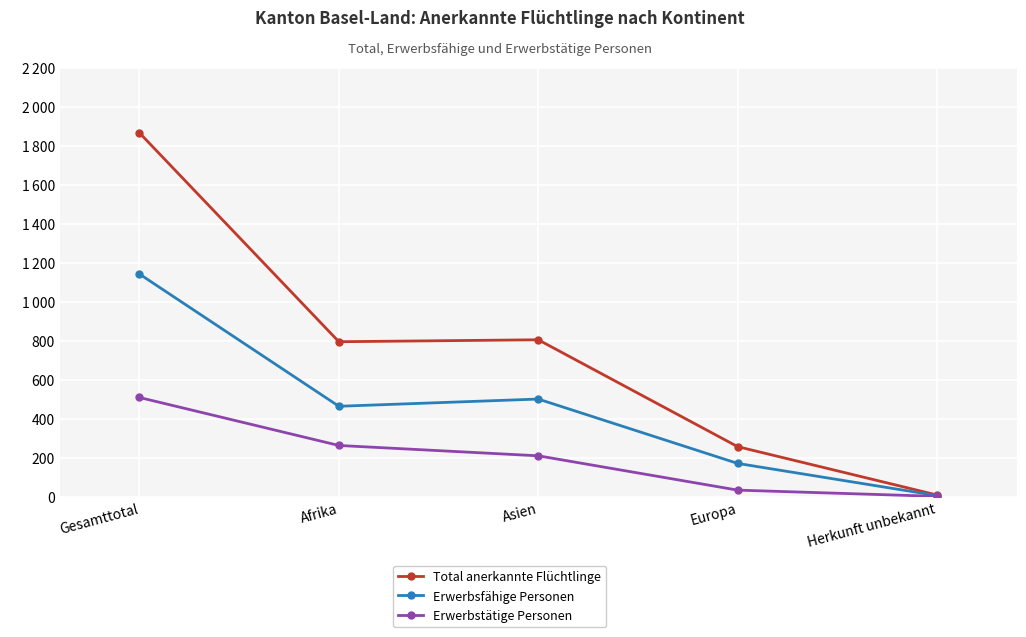

Between Asien and Herkunft unbekannt, which series saw the biggest shift?

Total anerkannte Flüchtlinge